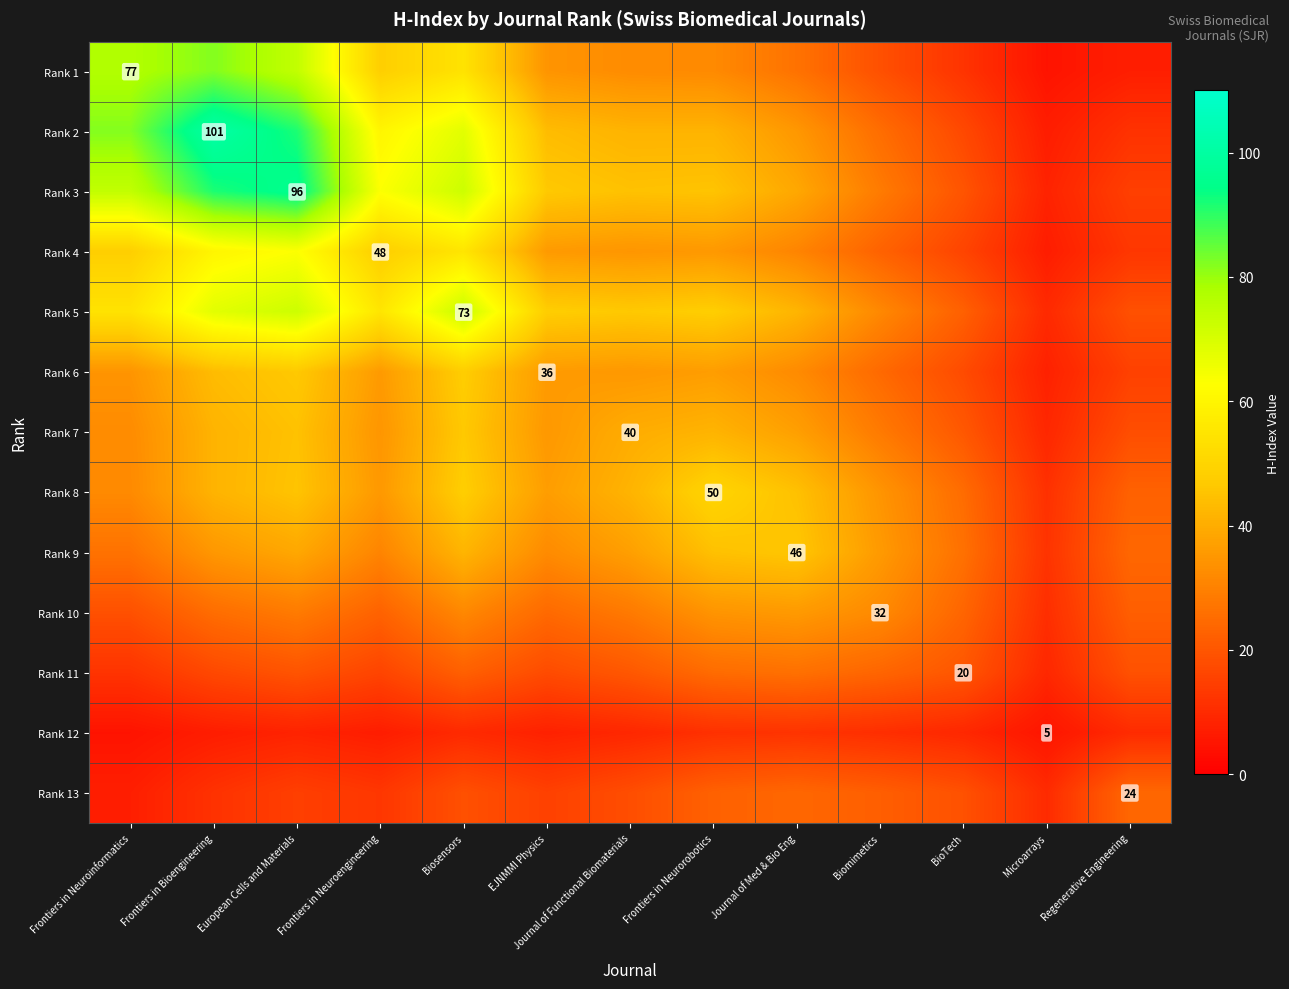

At how many categories does at least one series exceed 22?

12